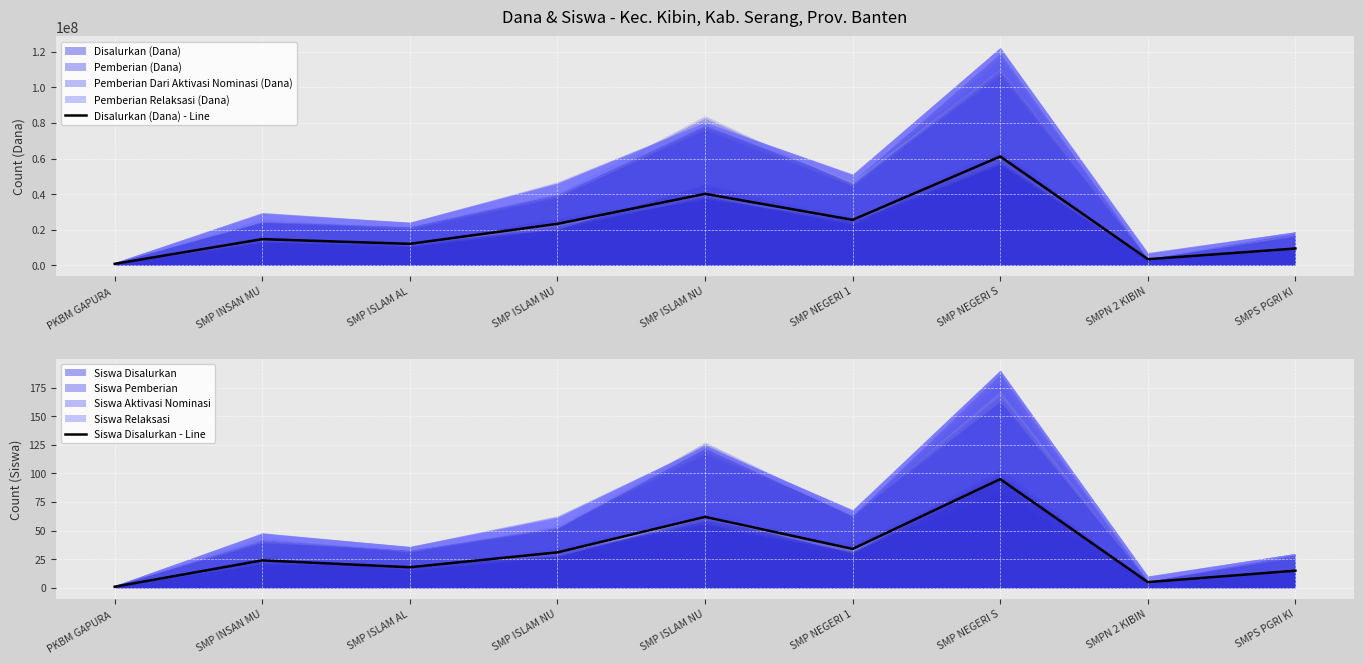

At which label is Siswa Disalurkan - Line closest to 48?

SMP ISLAM NU